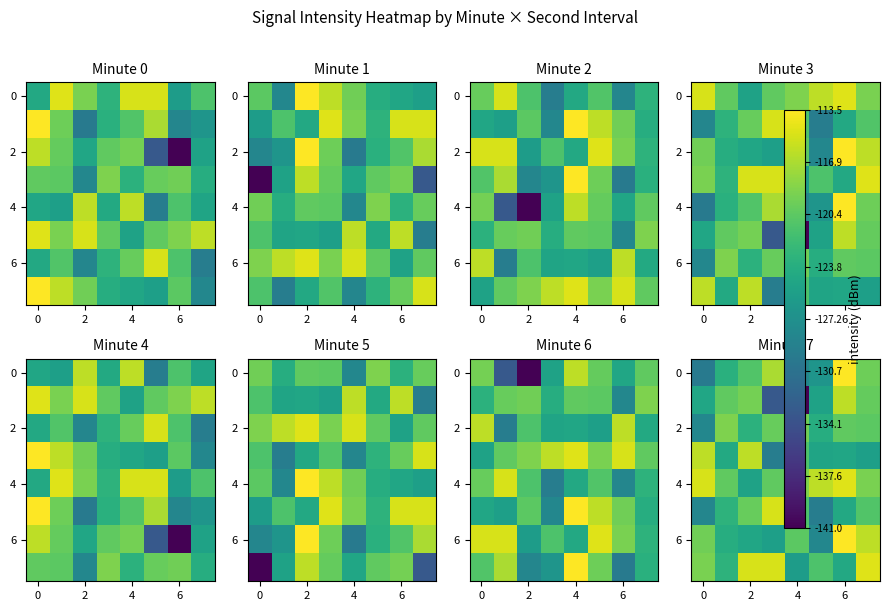

What is the difference between the maximum and minimum values in the 0 series?

16.2